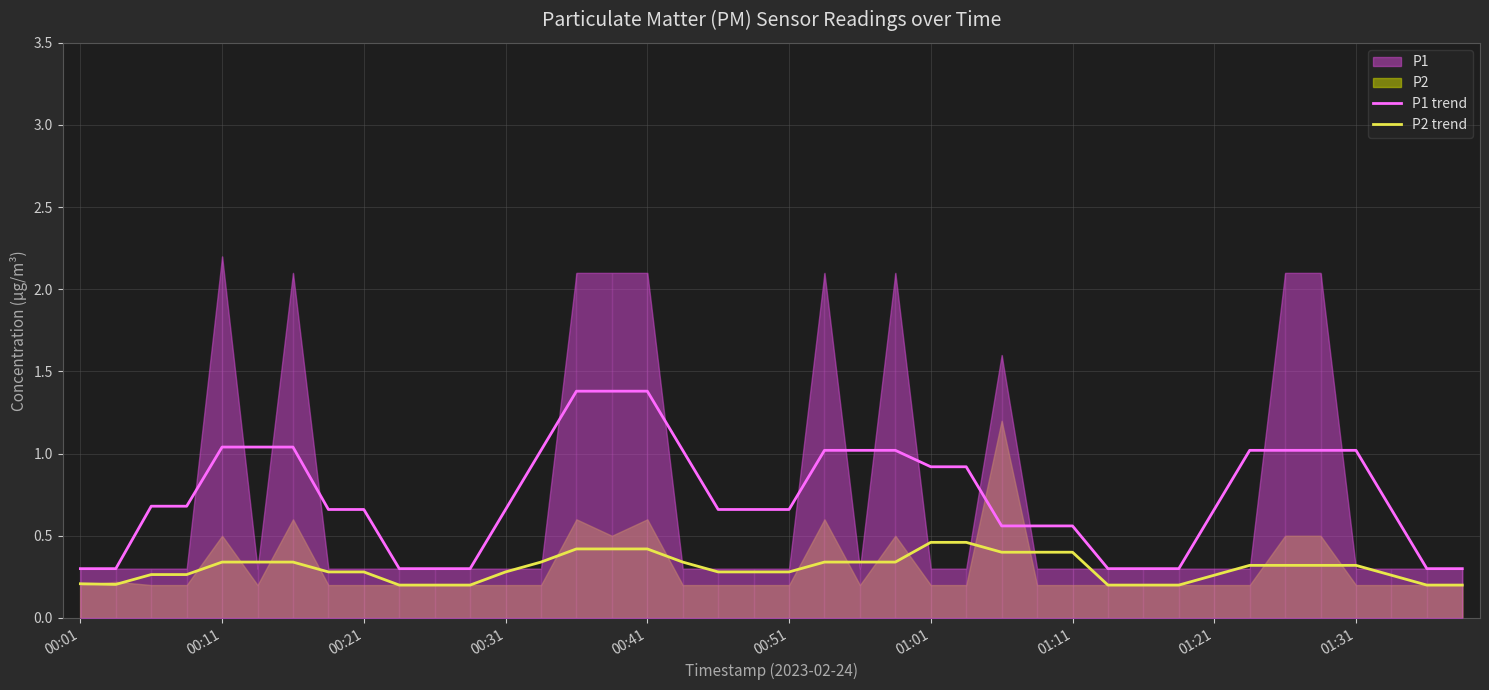

What is the value of the P1 trend point at the 28th from the left?

0.6